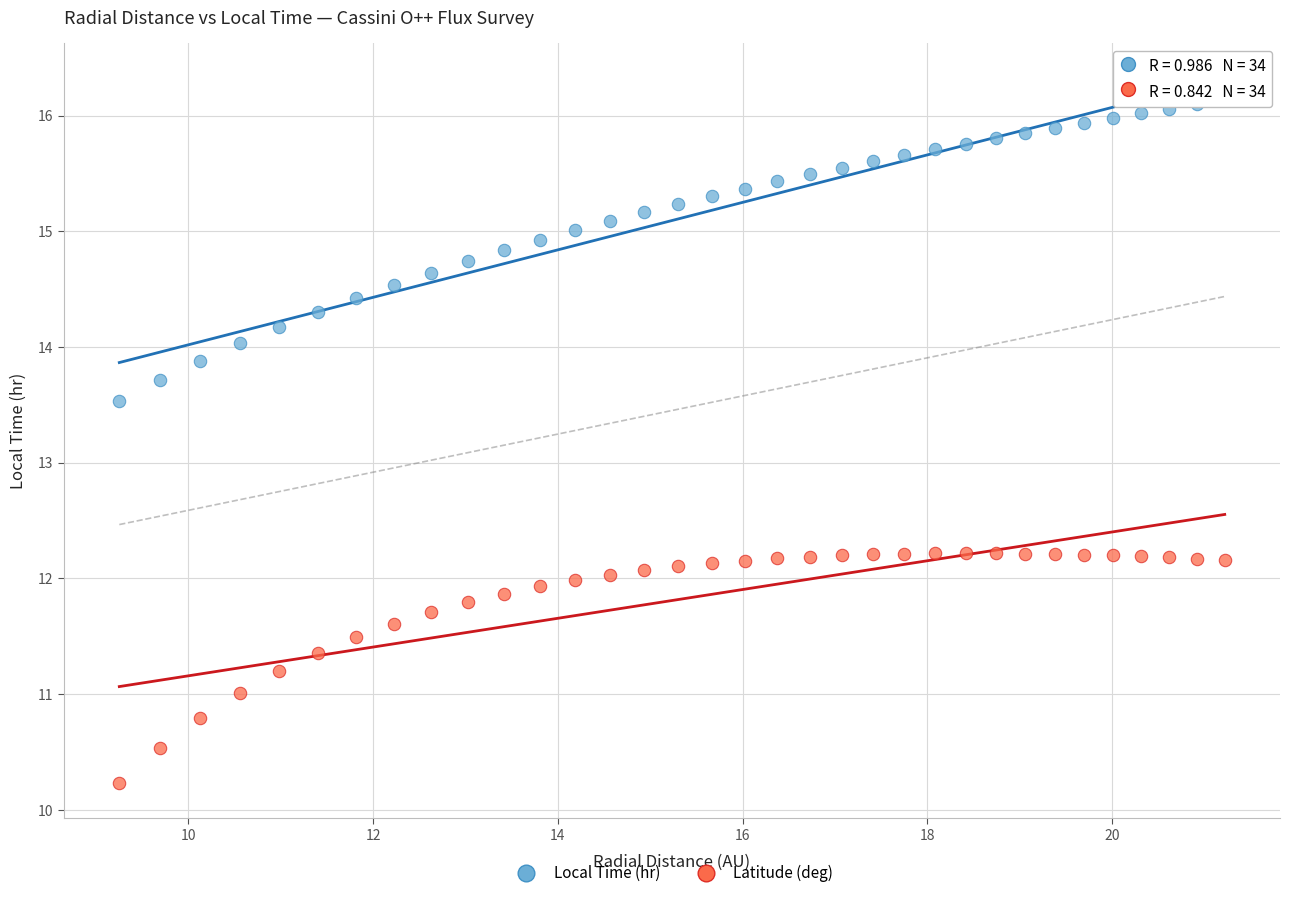

Across all series, what Y value is closest to 13?

13.5